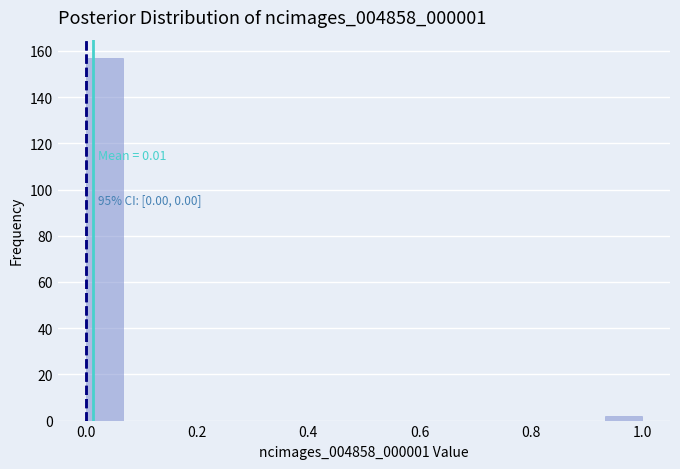

Read against the x-axis, roughly where is the centre of the tallest bar?

0.04